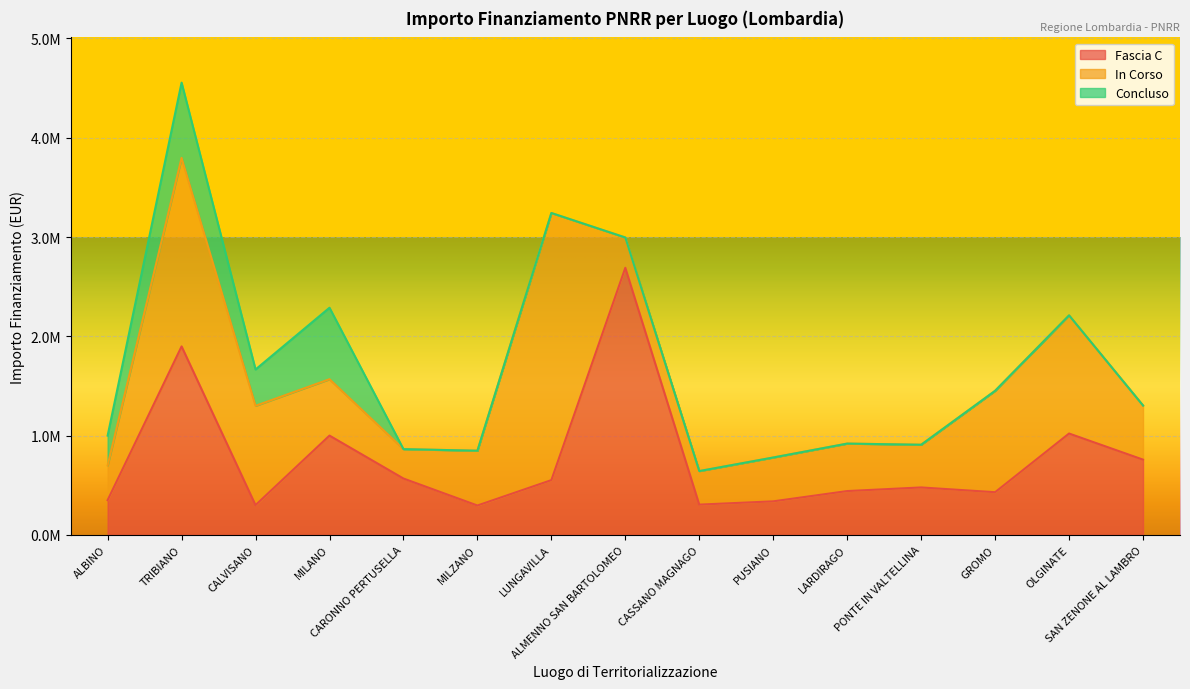

How many lines are shown in the chart?

3